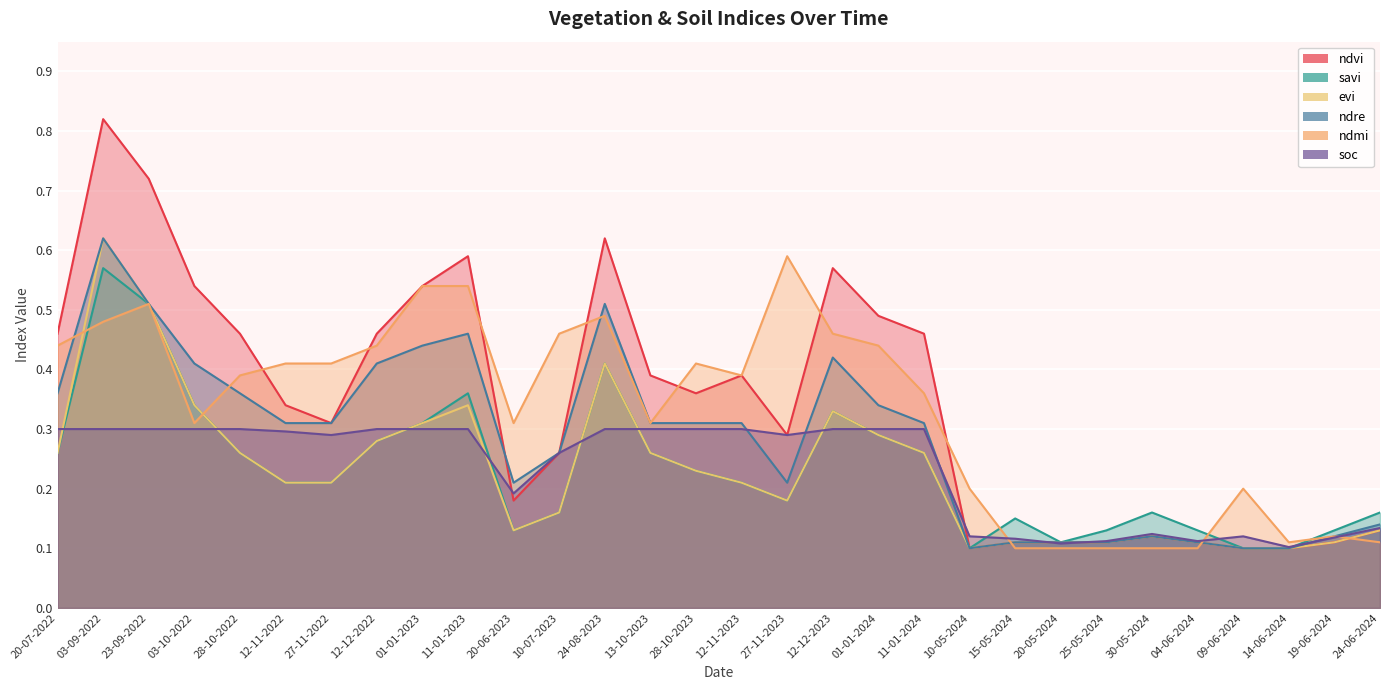

What is the difference between the second highest and second lowest values in the savi series?

0.4